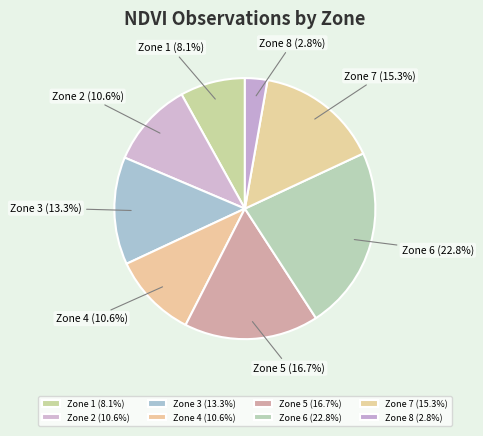

How many slices are in this pie chart?

8